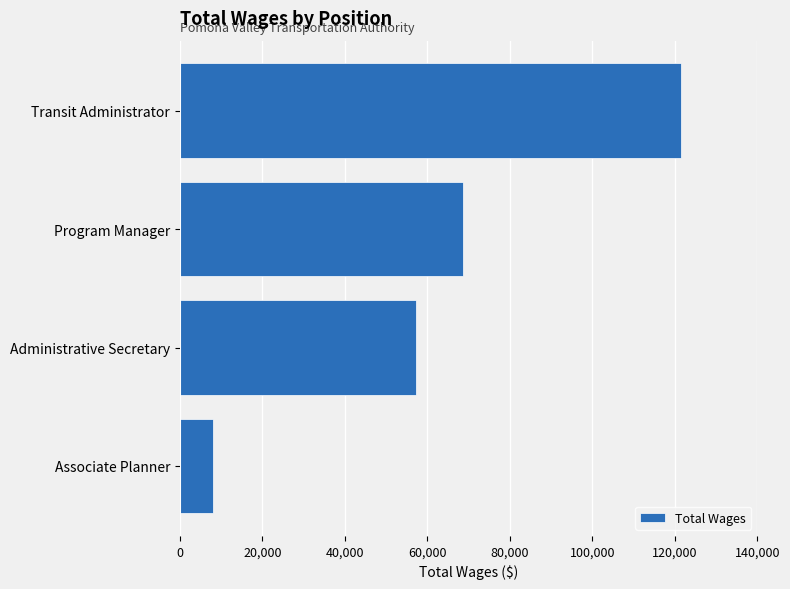

The chart shows a value of 8090 at Associate Planner. True or false?

True